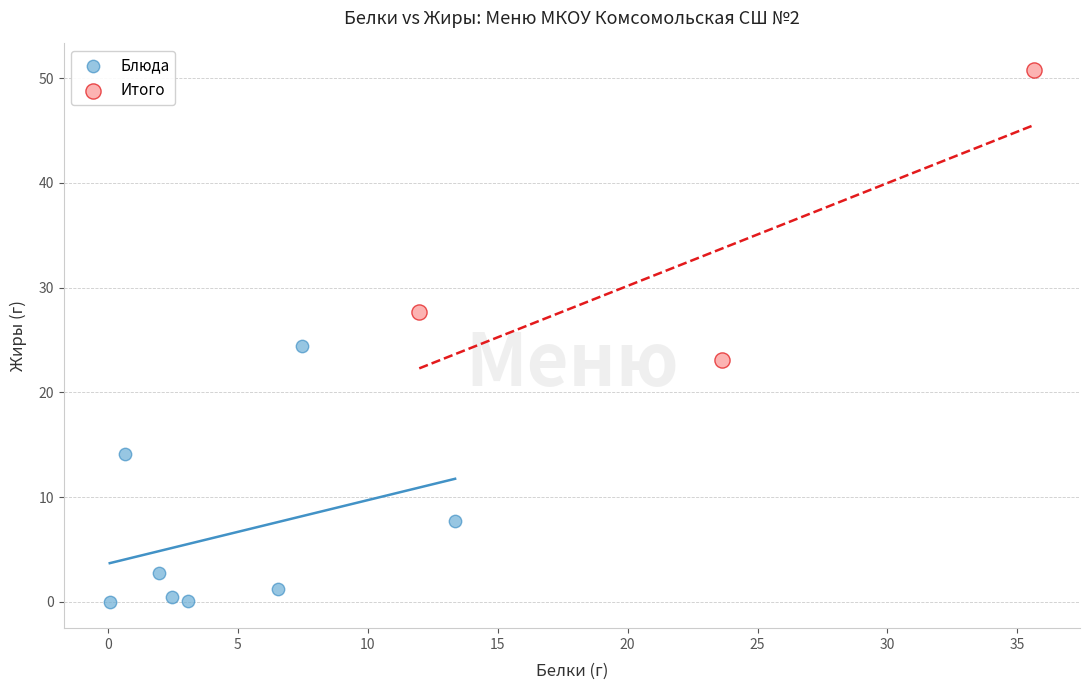

Which series contains the highest Y value?

Итого